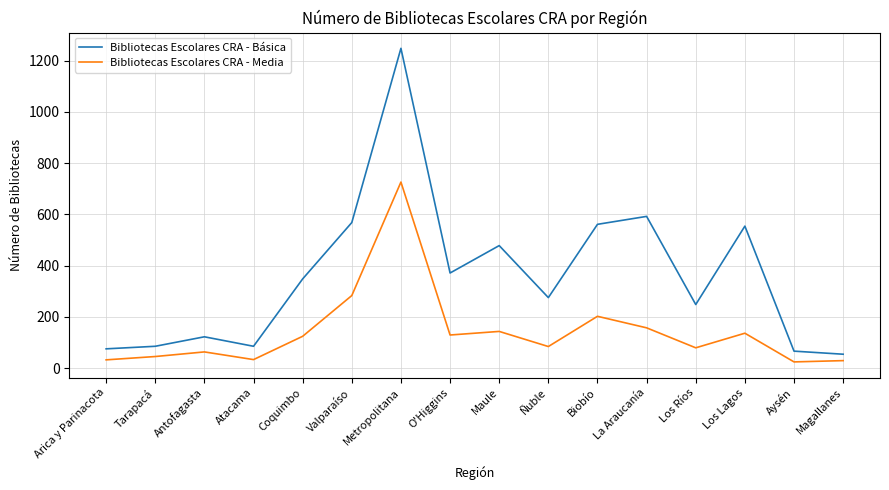

What is the difference between the maximum and minimum values in the Bibliotecas Escolares CRA - Media series?

702